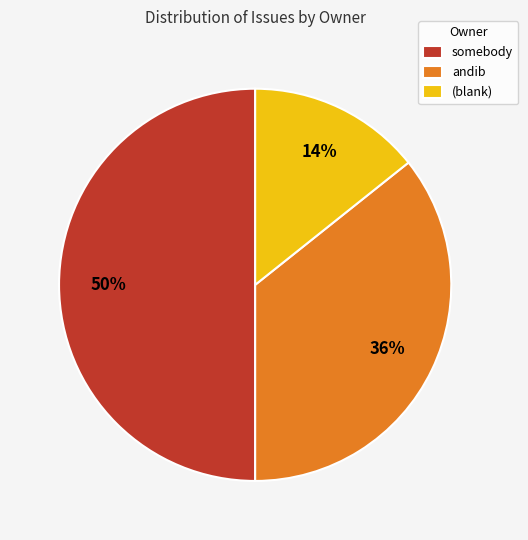

To the nearest percent, what is the difference between the largest and smallest slice percentages?

36%